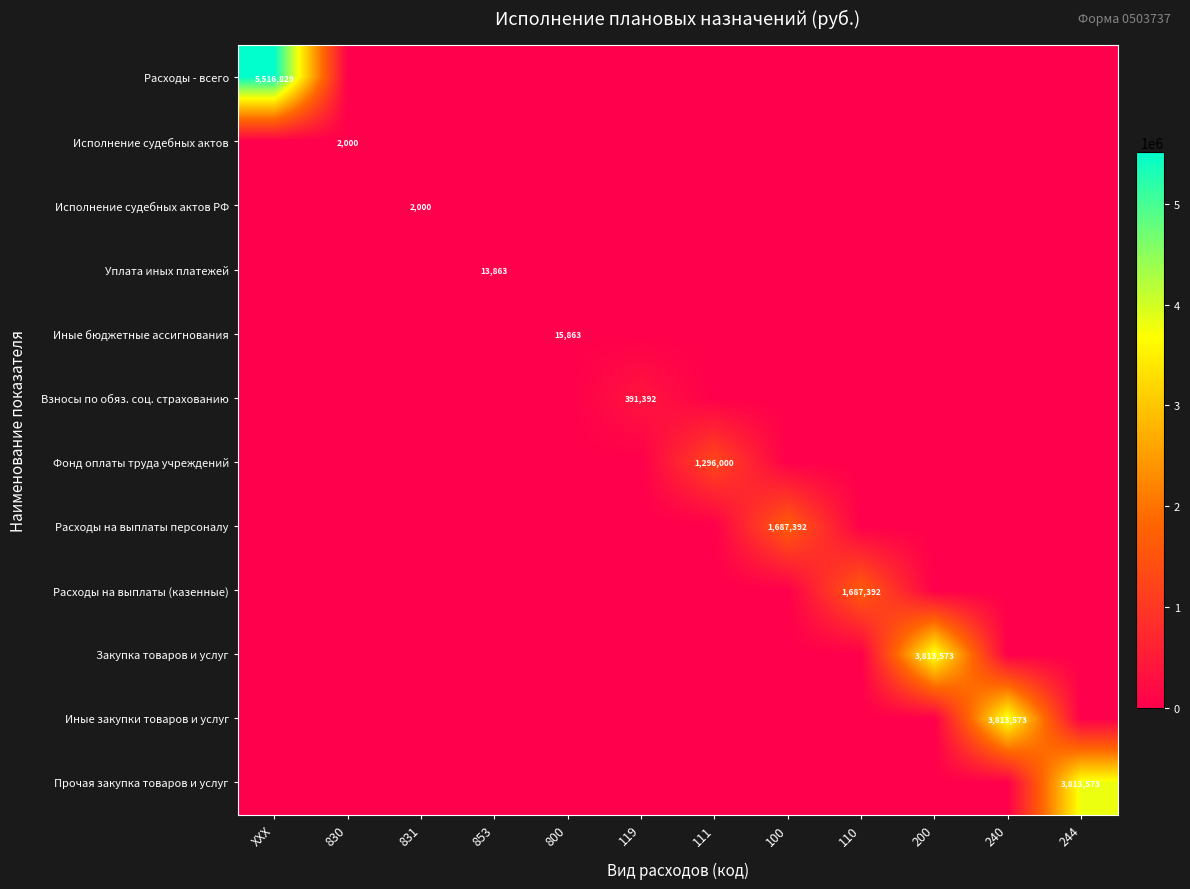

Is it true that Исполнение судебных актов equals 2000 at 830?

True